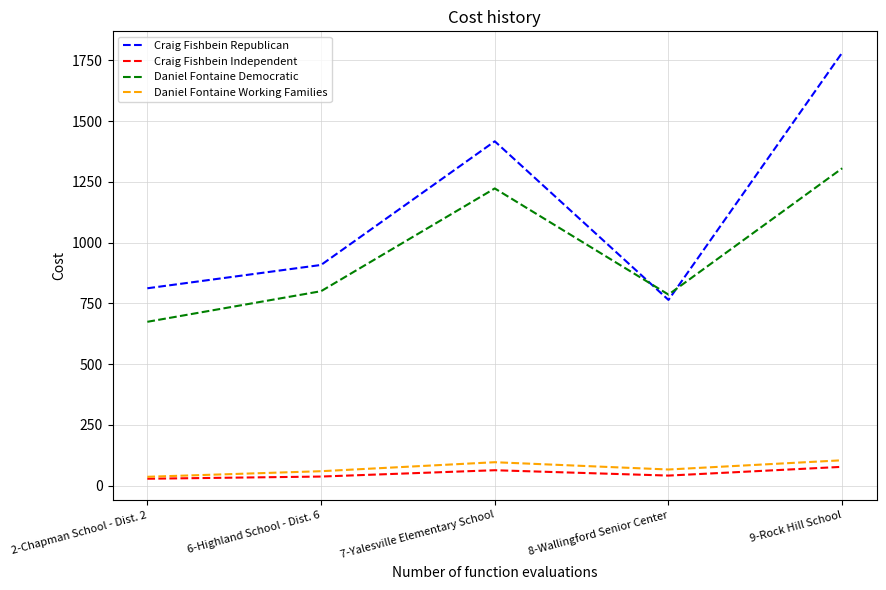

In Daniel Fontaine Working Families, how many points are higher than both neighbors (excluding endpoints)?

1